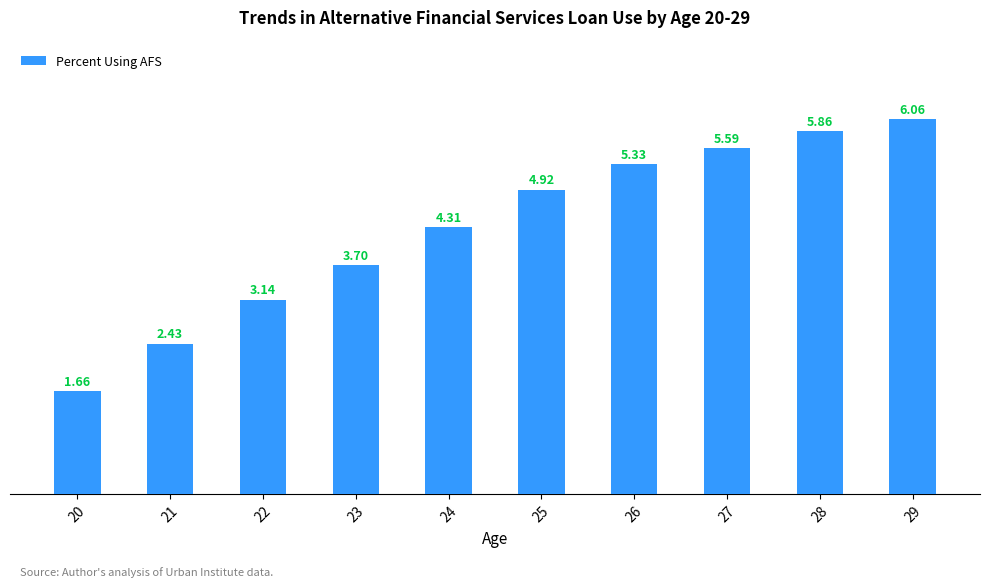

The value at 24 is 2.4. True or false?

False